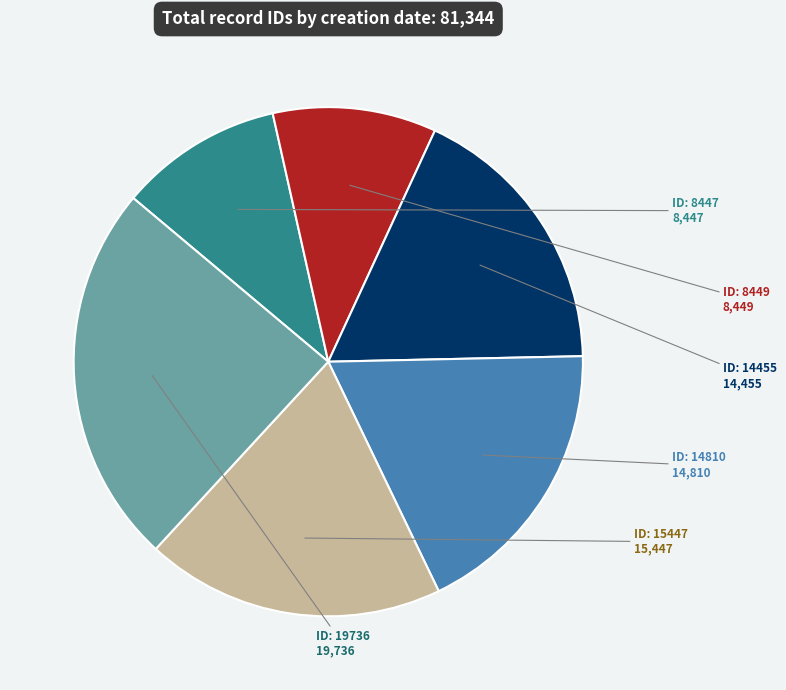

Is there any slice that represents more than half of the pie?

No